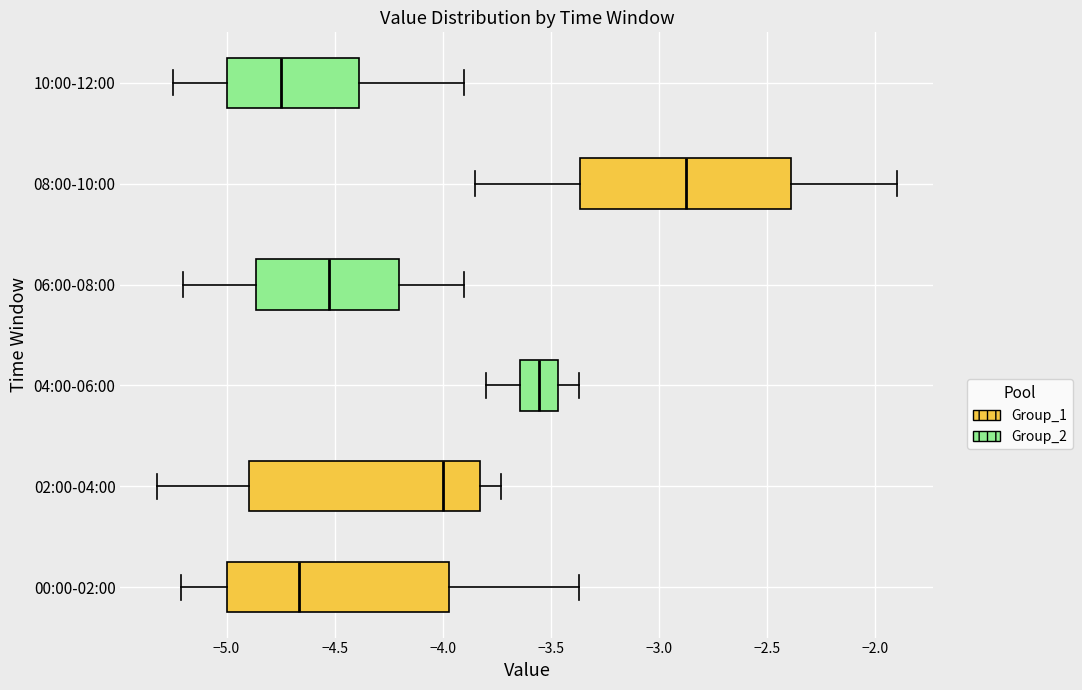

Reading bottom to top, transcribe this box plot: for each box, give where its median line is, the range the box spans, and where its two whiskers end, as read against the x-axis. The values are not printed on the chart, so give them approximately, as read against the axis.

00:00-02:00: median -4.65, box -5.00 to -3.95, whiskers -5.20 to -3.35
02:00-04:00: median -4.00, box -4.90 to -3.85, whiskers -5.30 to -3.75
04:00-06:00: median -3.55, box -3.65 to -3.45, whiskers -3.80 to -3.35
06:00-08:00: median -4.50, box -4.85 to -4.20, whiskers -5.20 to -3.90
08:00-10:00: median -2.85, box -3.35 to -2.40, whiskers -3.85 to -1.90
10:00-12:00: median -4.75, box -5.00 to -4.40, whiskers -5.25 to -3.90